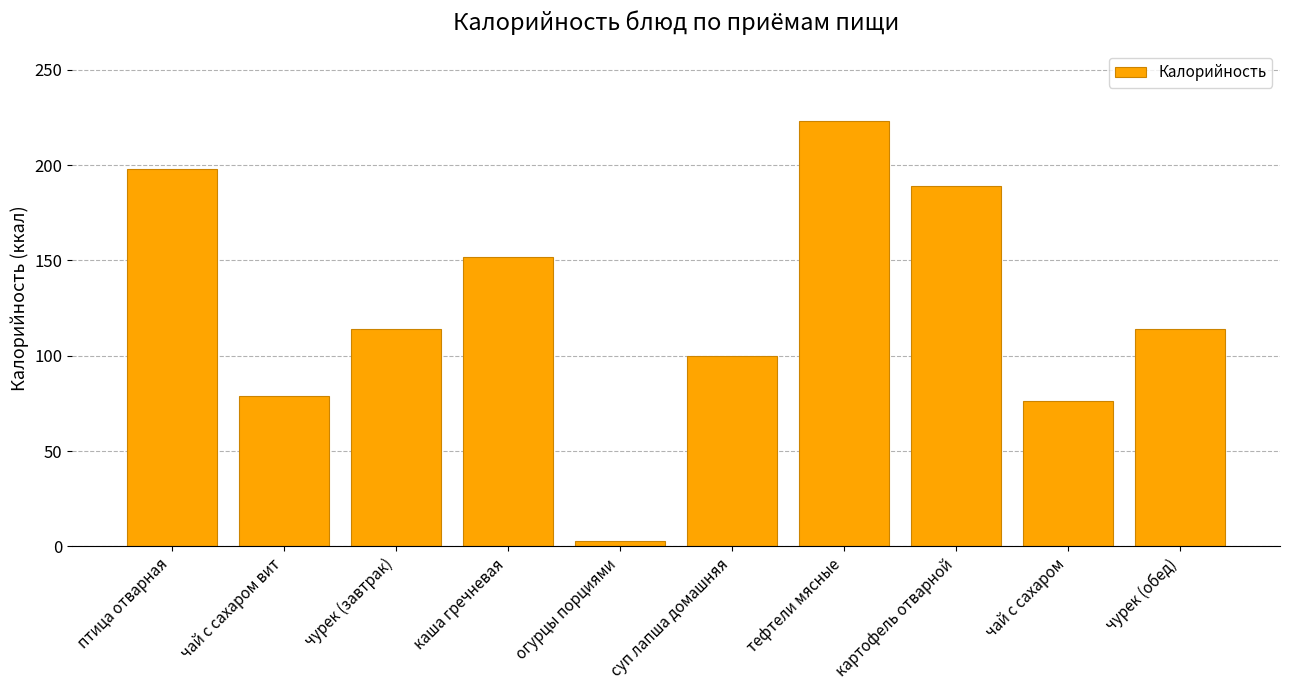

Read the value at суп лапша домашняя, to the nearest 10.

100